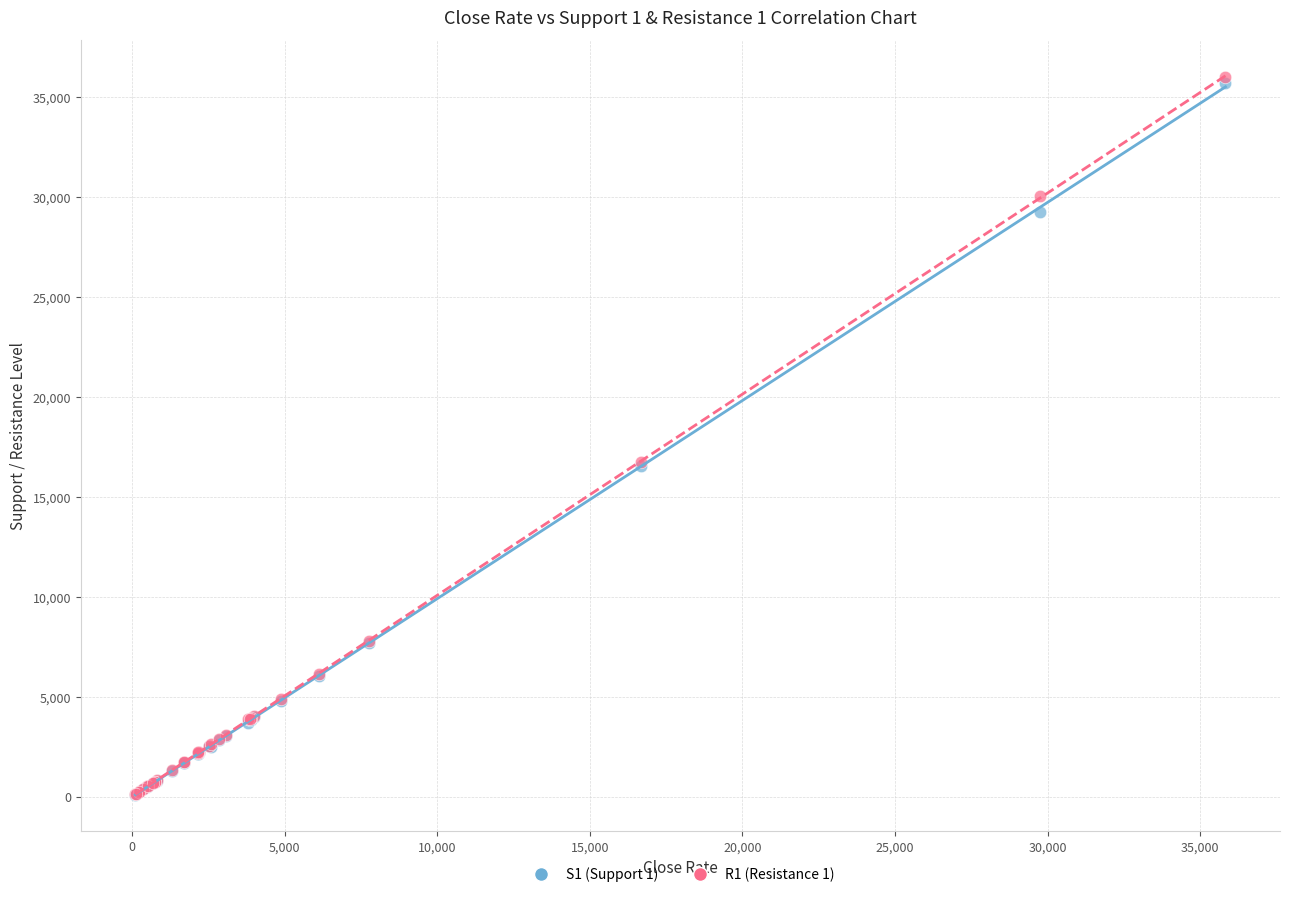

What are all the series names shown in the legend?

S1 (Support 1), R1 (Resistance 1)